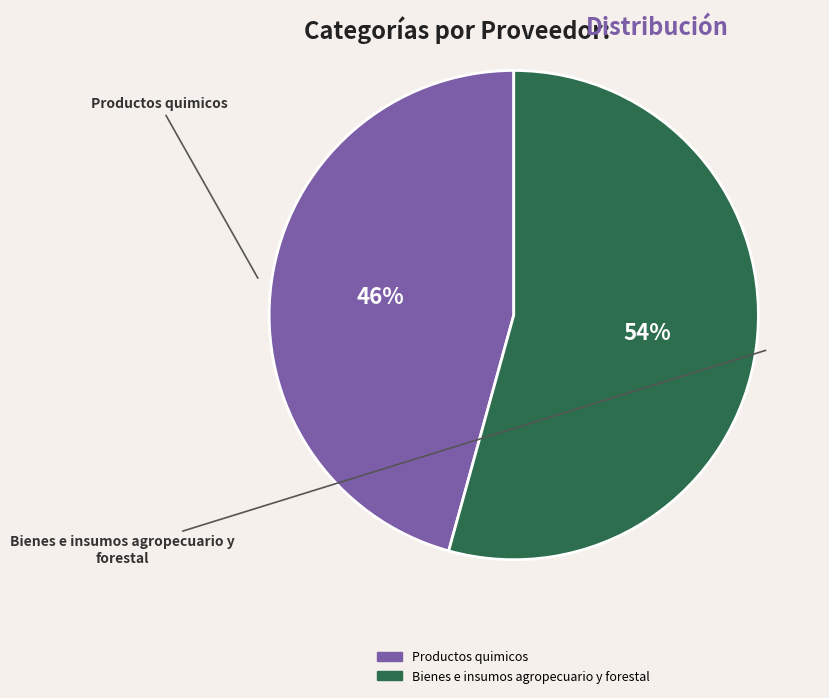

To the nearest percent, what is the combined percentage of Bienes e insumos agropecuario y forestal and Productos quimicos?

100%